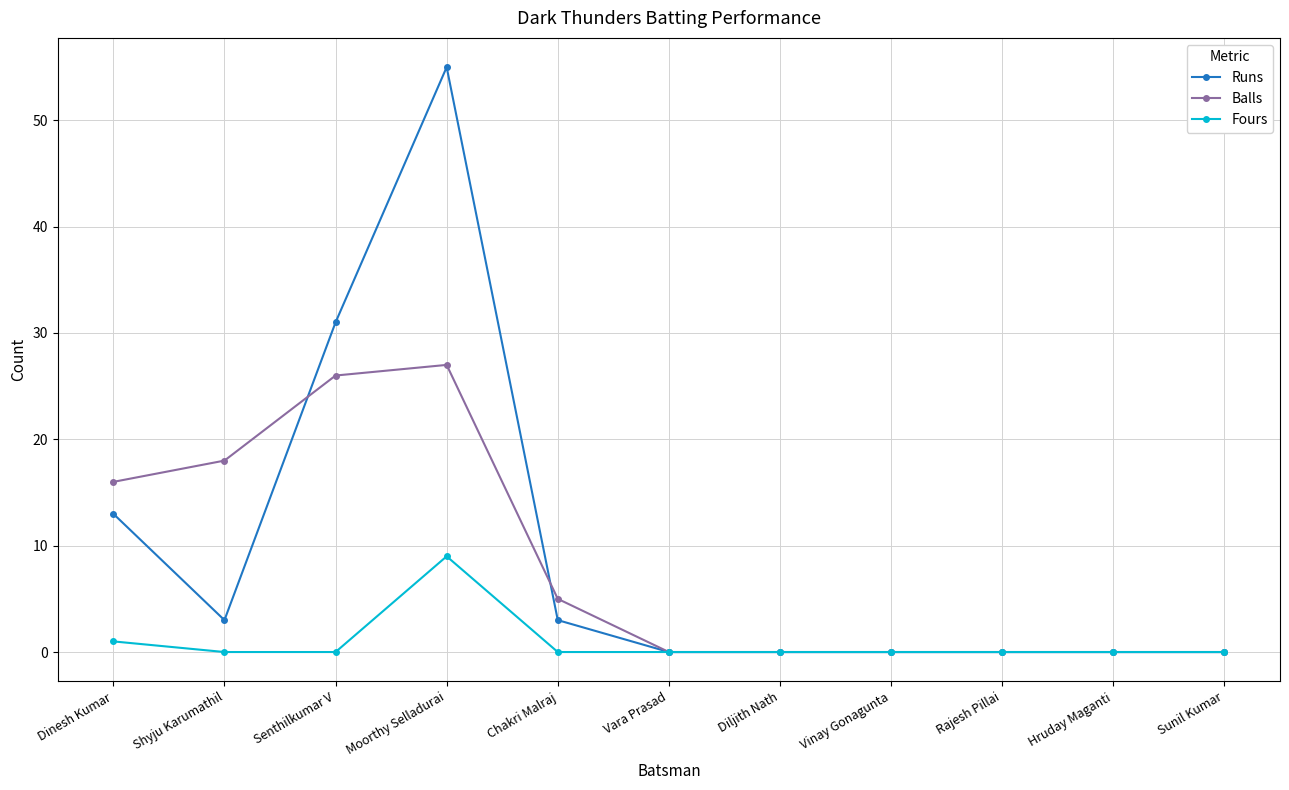

At how many categories does at least one series exceed 20?

2